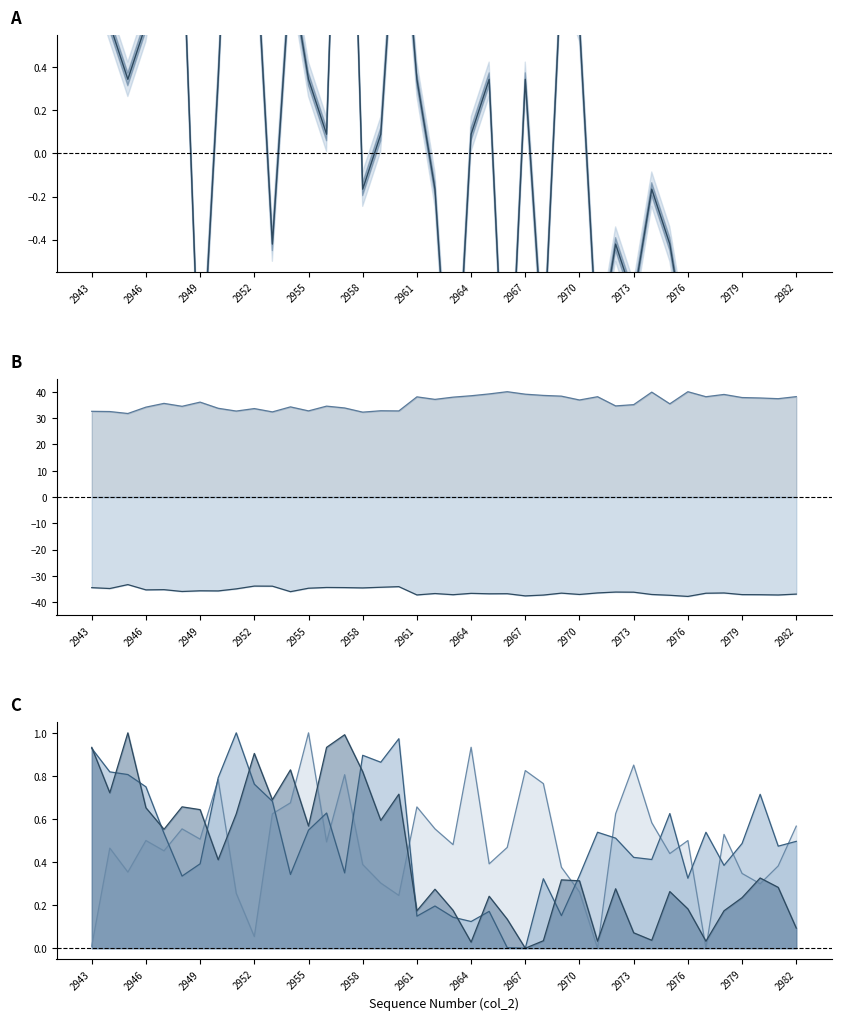

True or false: col_255 line has more than 1 interior local peaks.

True